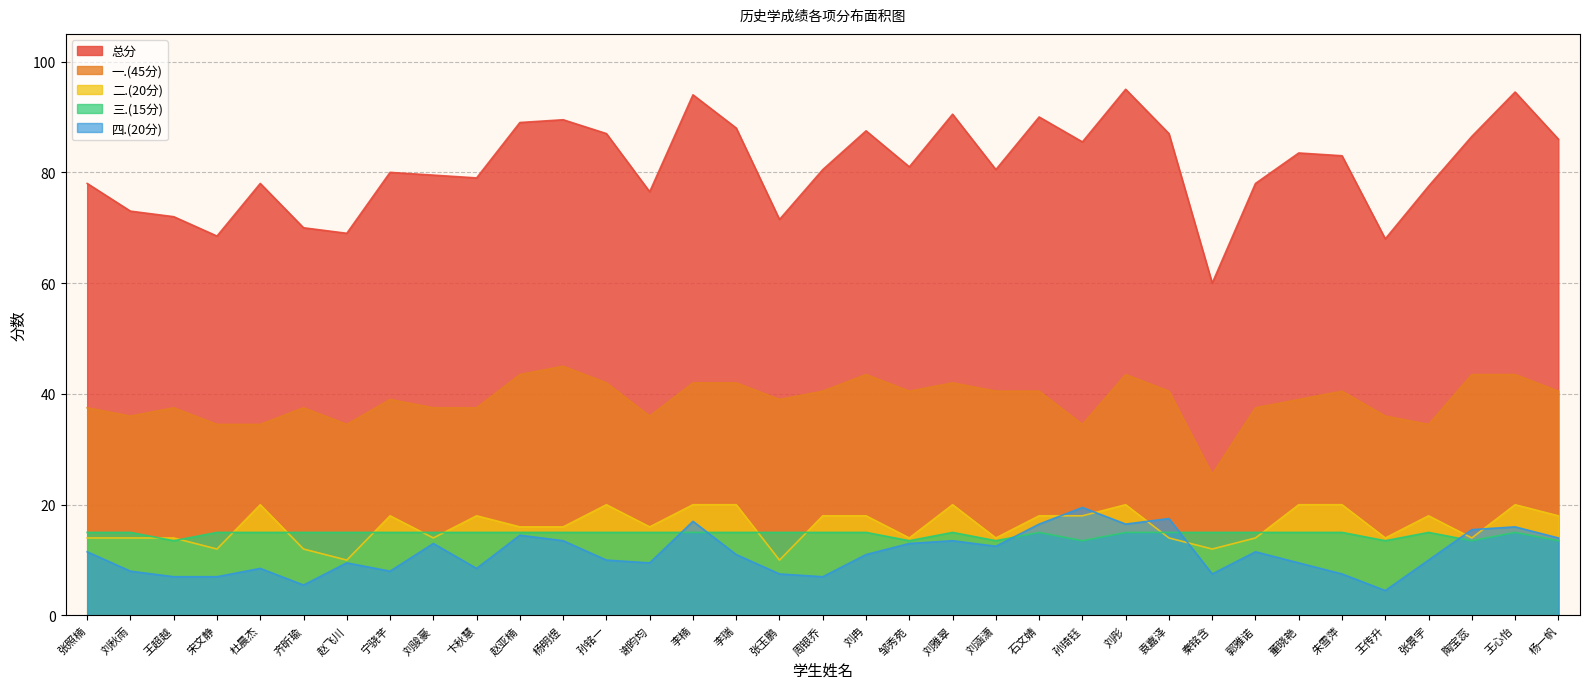

What is the minimum value for 三.(15分)?

13.5